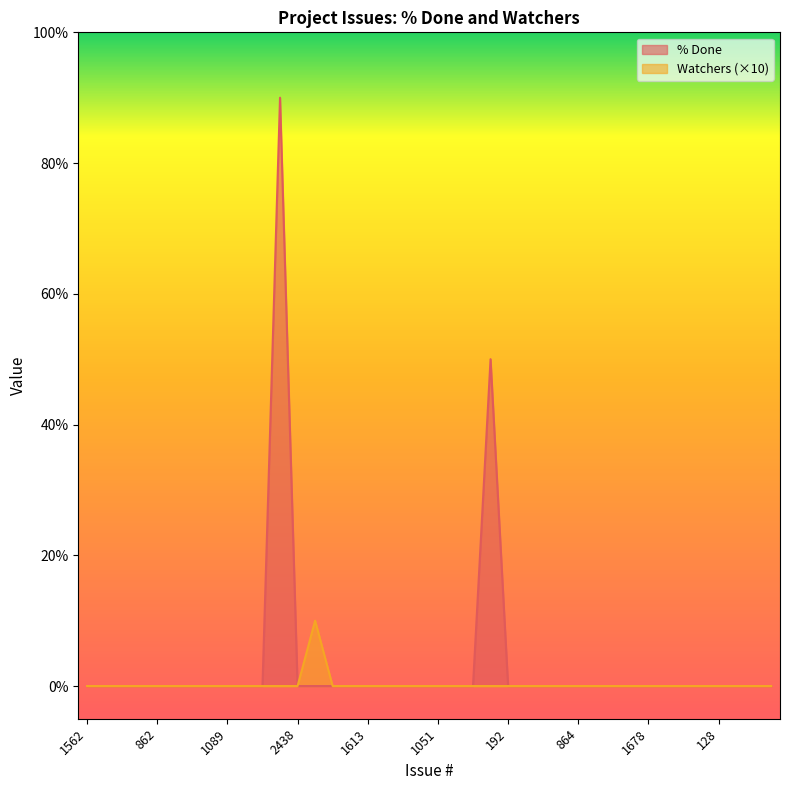

At how many categories does at least one series exceed 64?

1